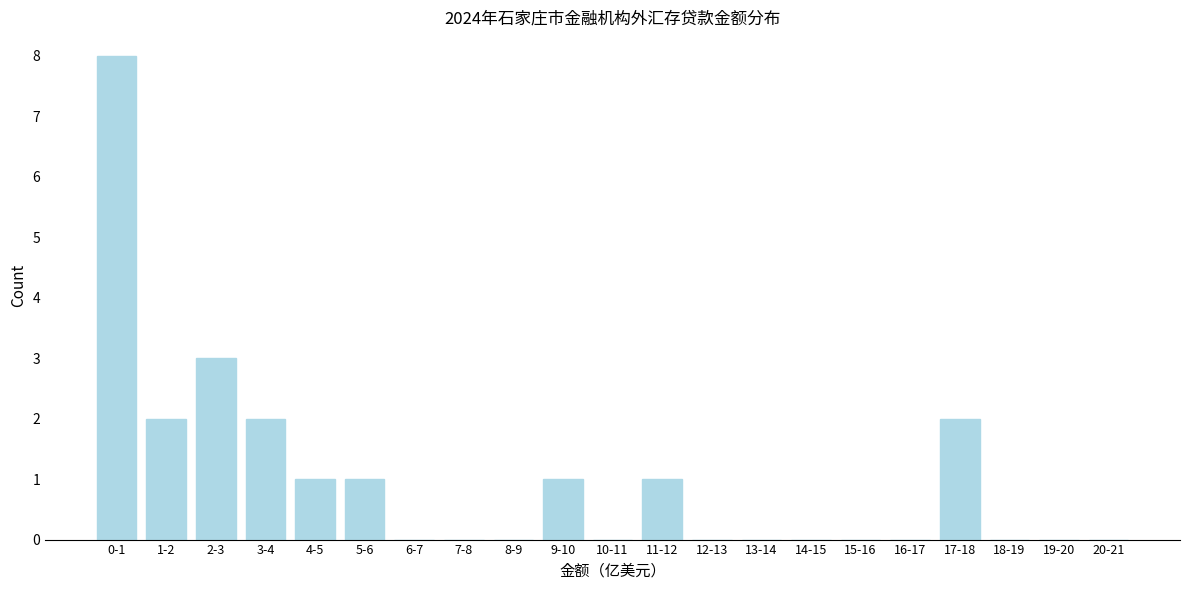

Reading left to right, extract all data points from this chart.

0-1=8	1-2=2	2-3=3	3-4=2	4-5=1	5-6=1	6-7=0	7-8=0	8-9=0	9-10=1	10-11=0	11-12=1	12-13=0	13-14=0	14-15=0	15-16=0	16-17=0	17-18=2	18-19=0	19-20=0	20-21=0